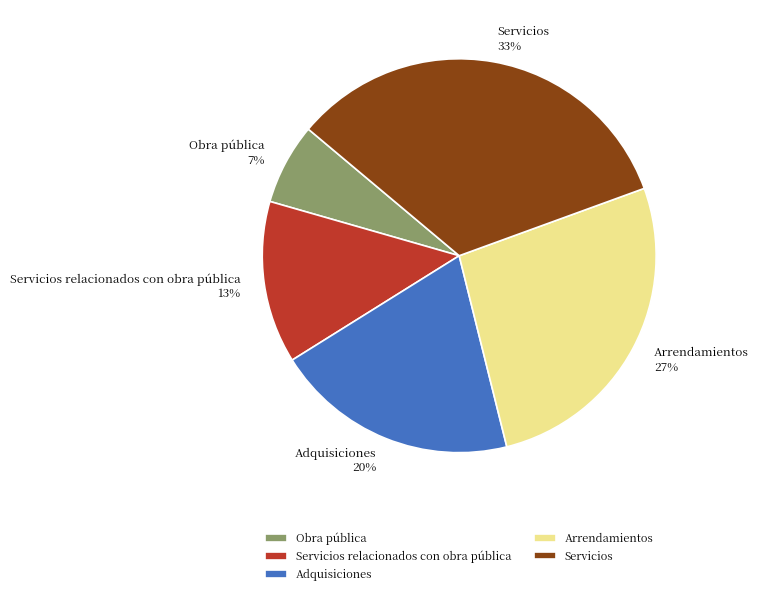

Rank the categories by value from highest to lowest.

Servicios, Arrendamientos, Adquisiciones, Servicios relacionados con obra pública, Obra pública